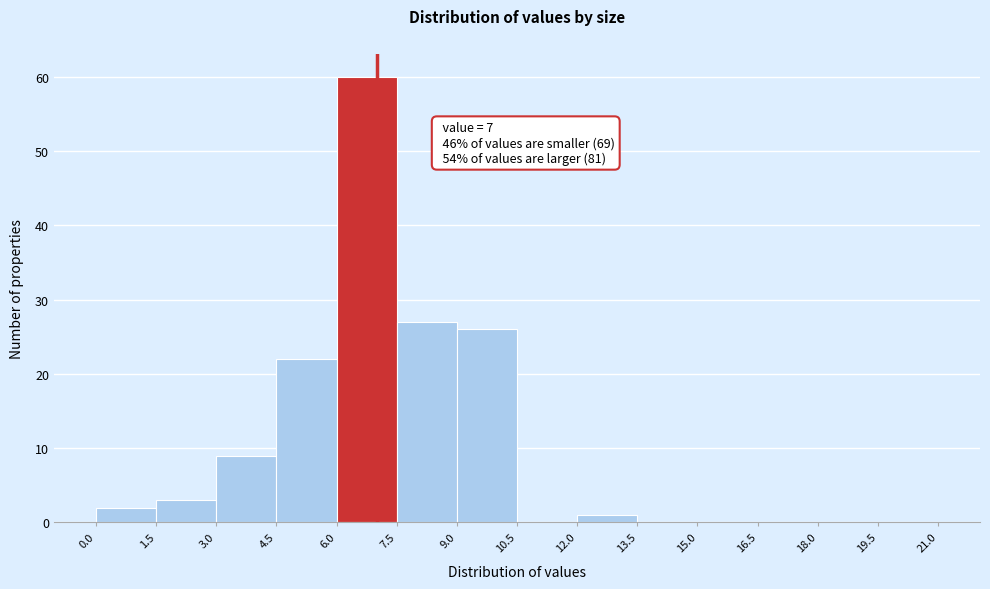

Over which range of the x-axis is the bar tallest?

6.0 to 7.5